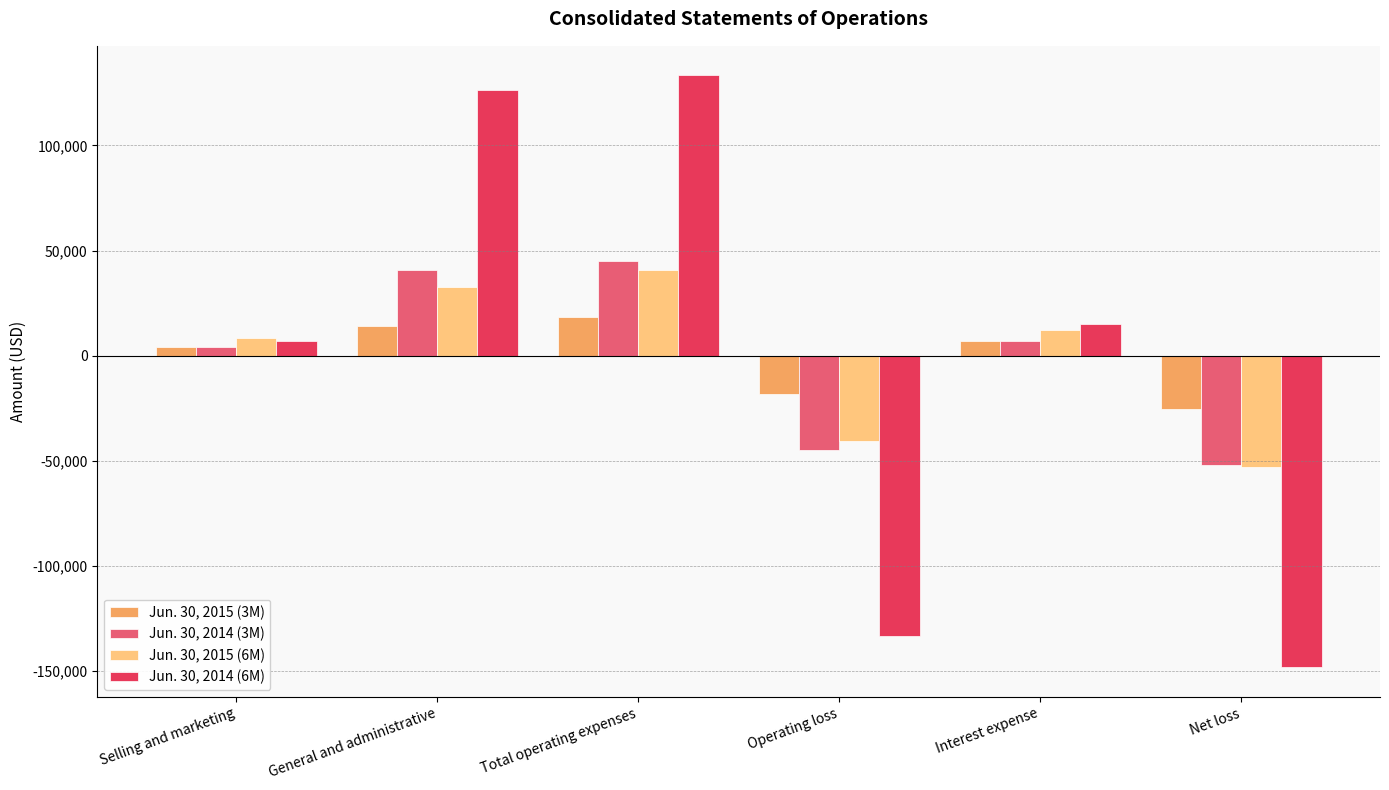

Reading left to right, list all the values displayed in this chart.

Jun. 30, 2015 (3M): 4241	14127	18368	-18368	6845	-25213
Jun. 30, 2014 (3M): 4342	40640	44982	-44982	6930	-51912
Jun. 30, 2015 (6M): 8232	32459	40691	-40691	12189	-52880
Jun. 30, 2014 (6M): 6916	126392	133308	-133308	14941	-148249